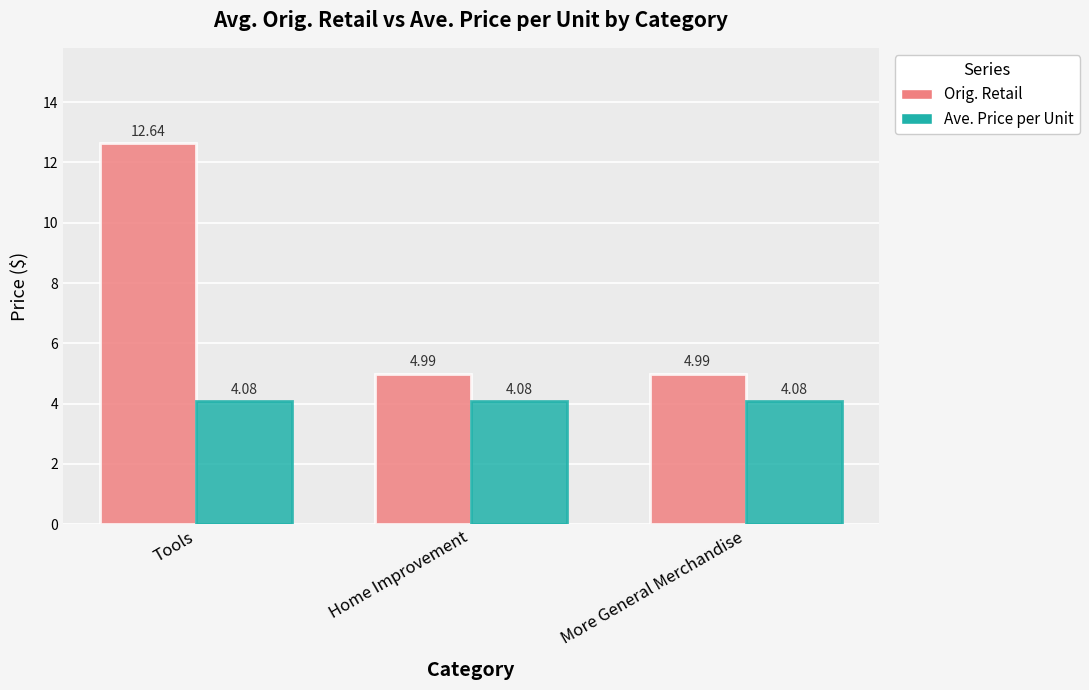

What is the spread (max minus min) of values at More General Merchandise?

0.9